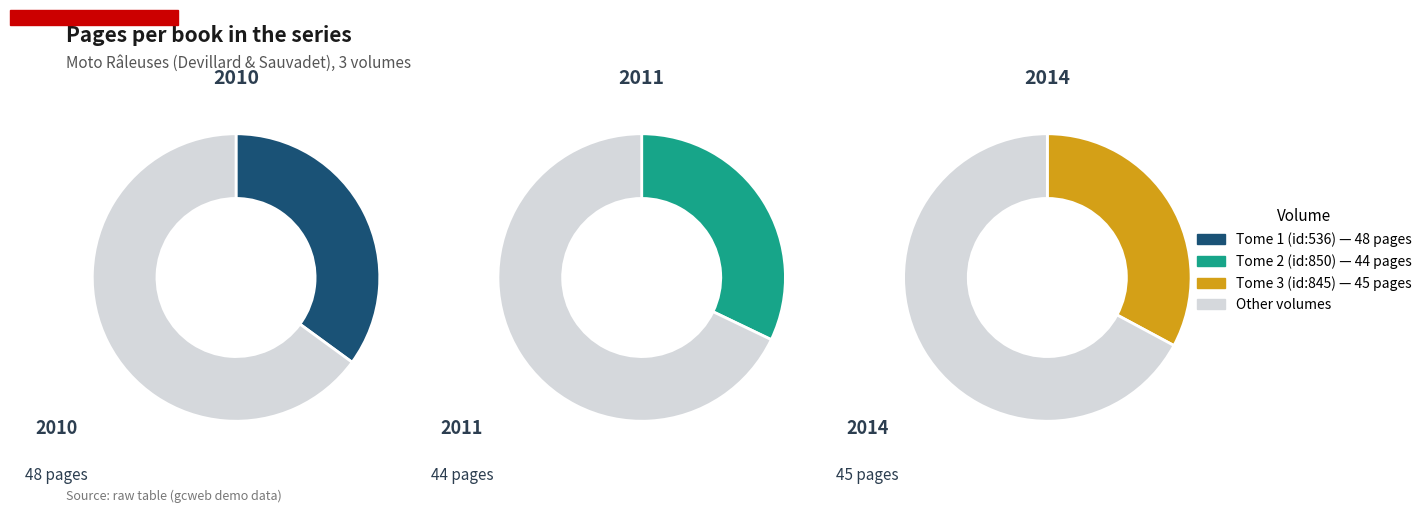

True or false: 2 accounts for 33% of the total.

True